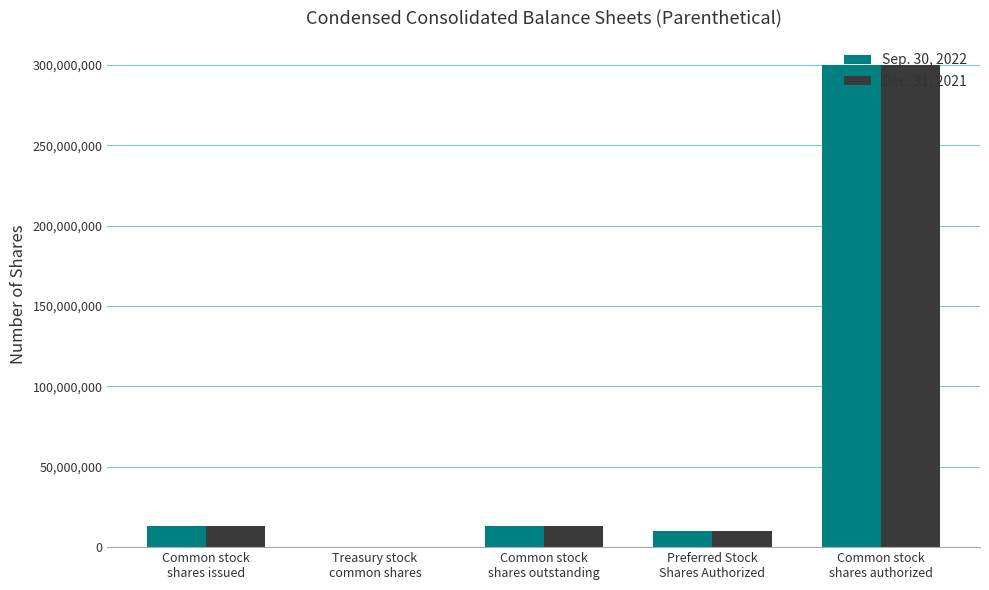

Are the bars horizontal?

No